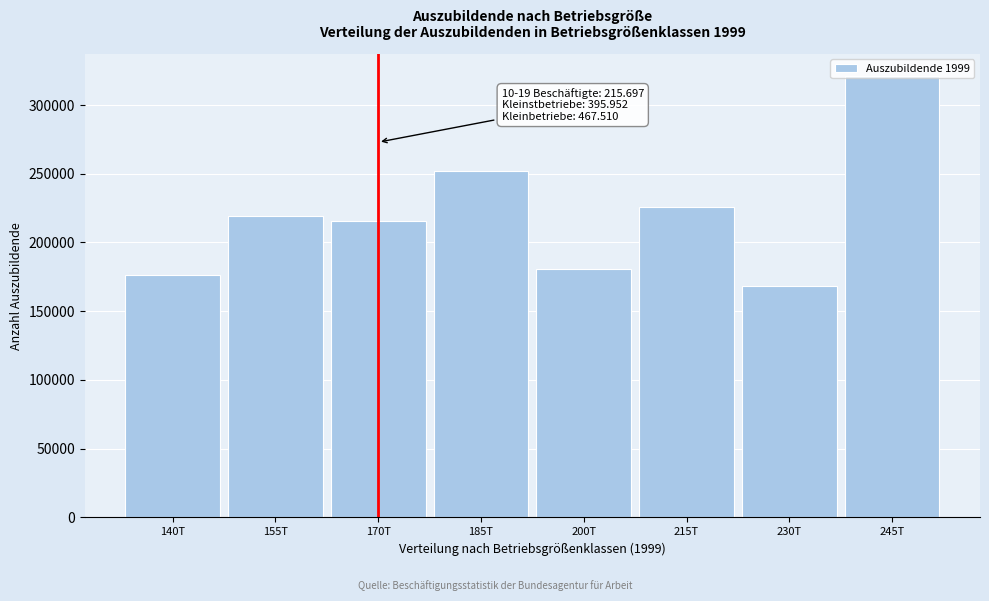

What is the label of the 2nd bar from the right?

230T